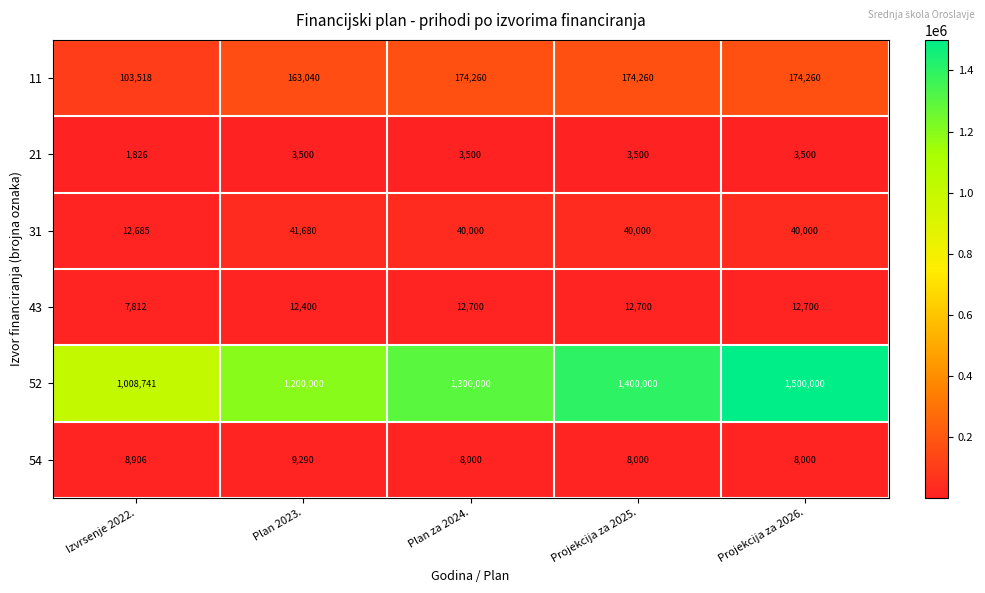

Count the number of categories in the chart.

5